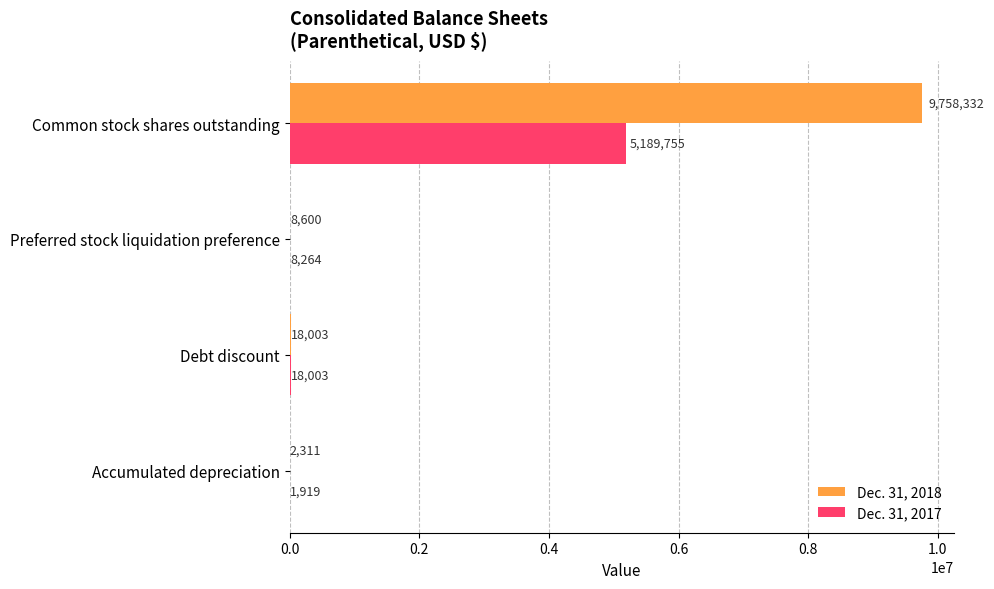

Between Accumulated depreciation and Common stock shares outstanding, which series saw the biggest shift?

Dec. 31, 2018